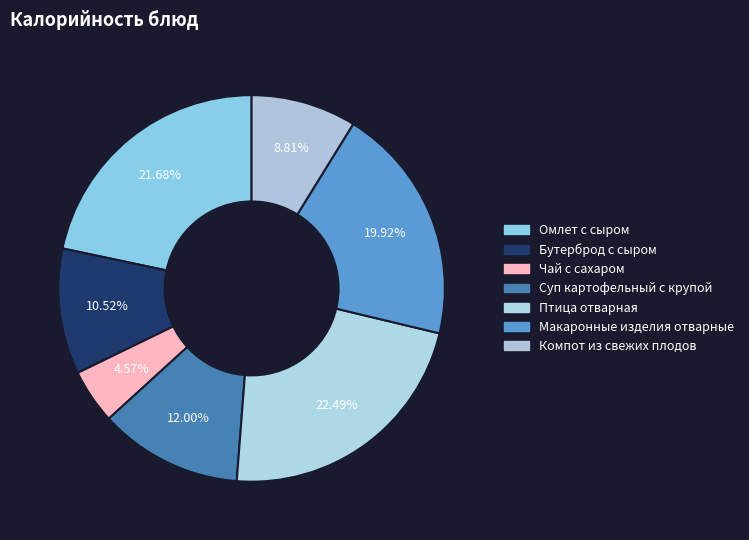

What portion of the pie excludes Суп картофельный с крупой?

88.0%